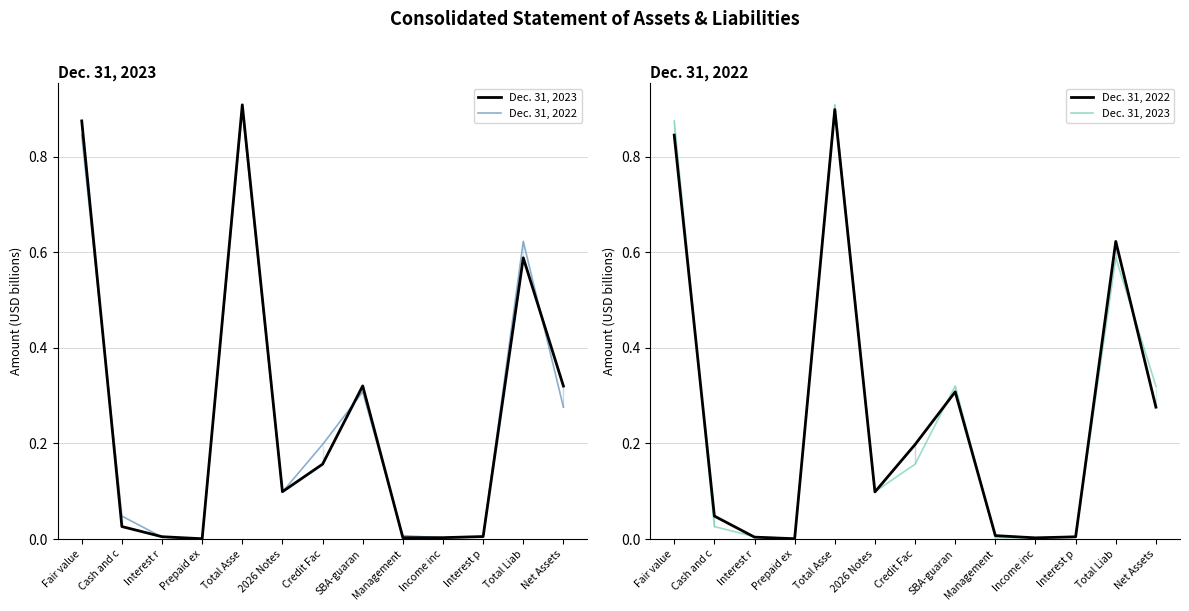

The Dec. 31, 2023 series shows 0.3 at SBA-guaran. True or false?

True